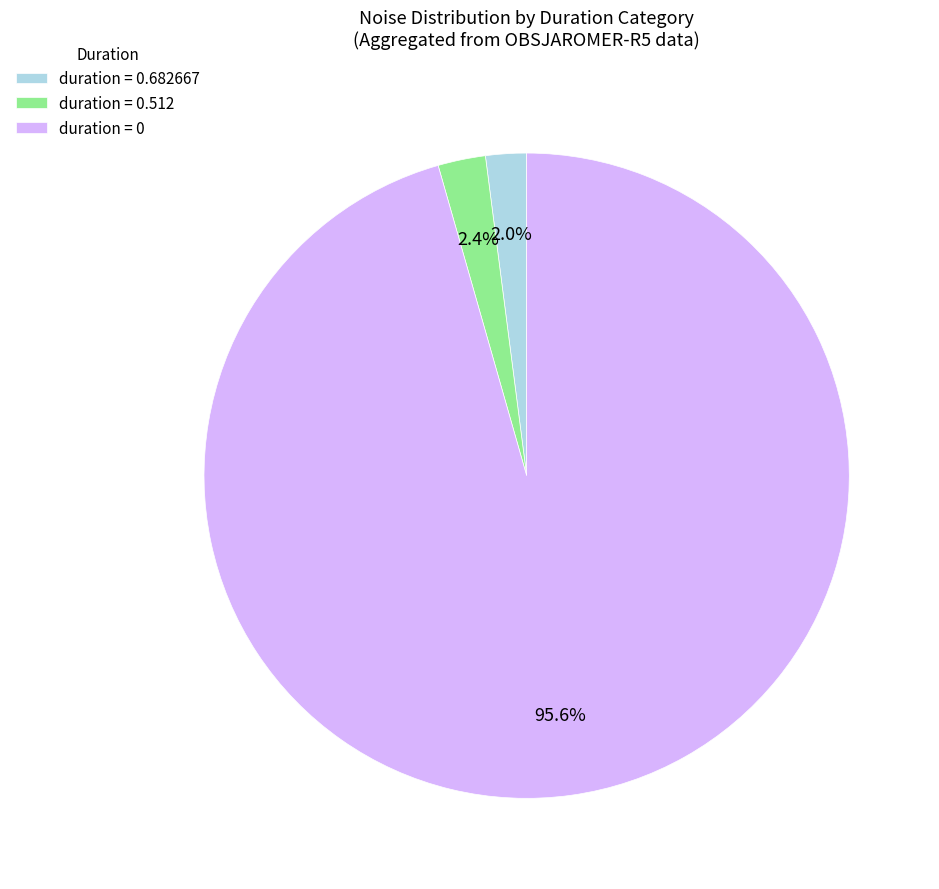

To the nearest percent, what is the difference between the largest and smallest slice percentages?

94%